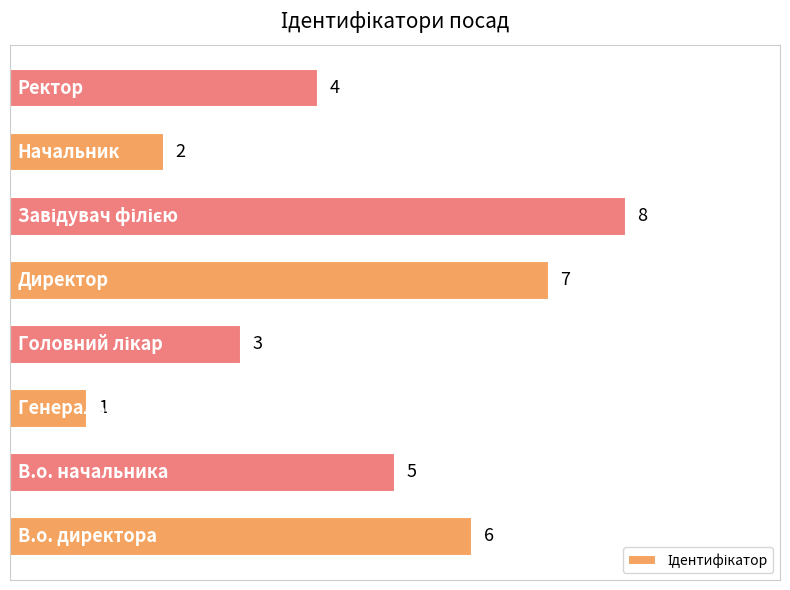

Count the values in the range 3 to 7.

5